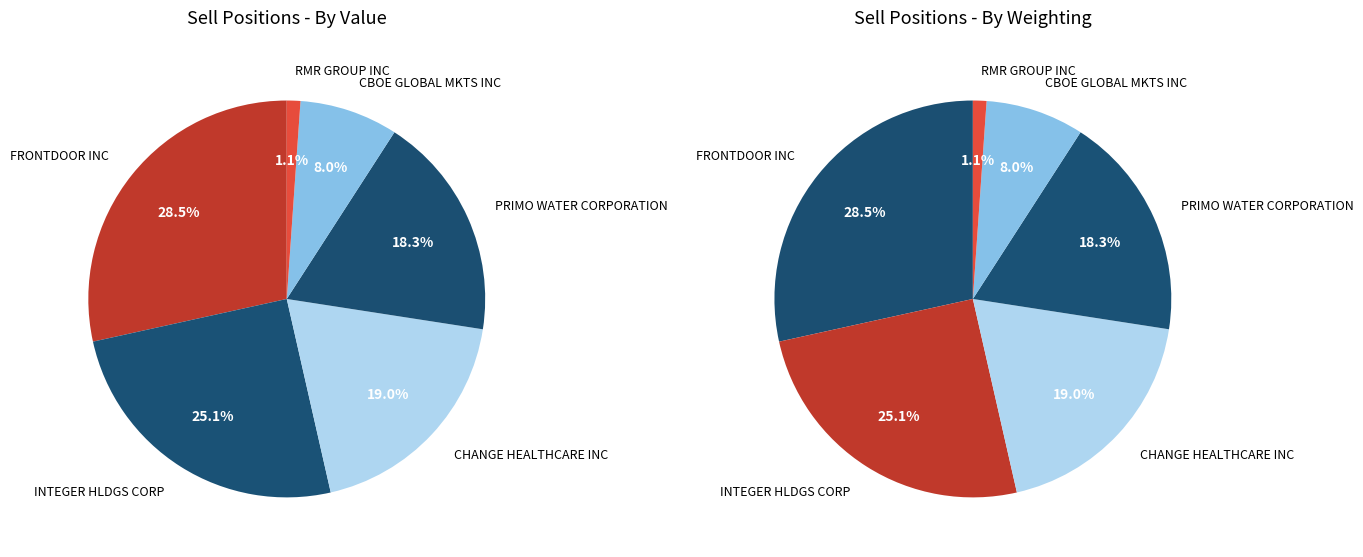

To the nearest percent, what is the difference between the RMR GROUP INC and INTEGER HLDGS CORP slice percentages?

24%